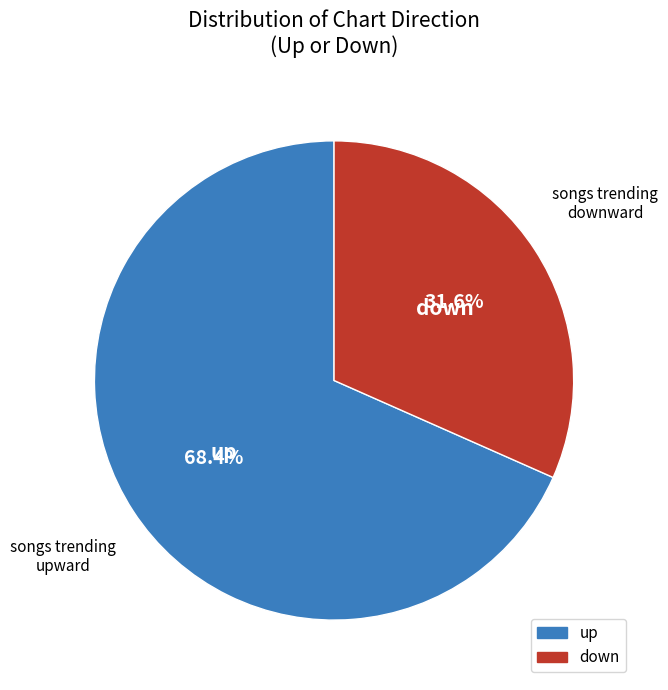

Which slice is the largest?

up